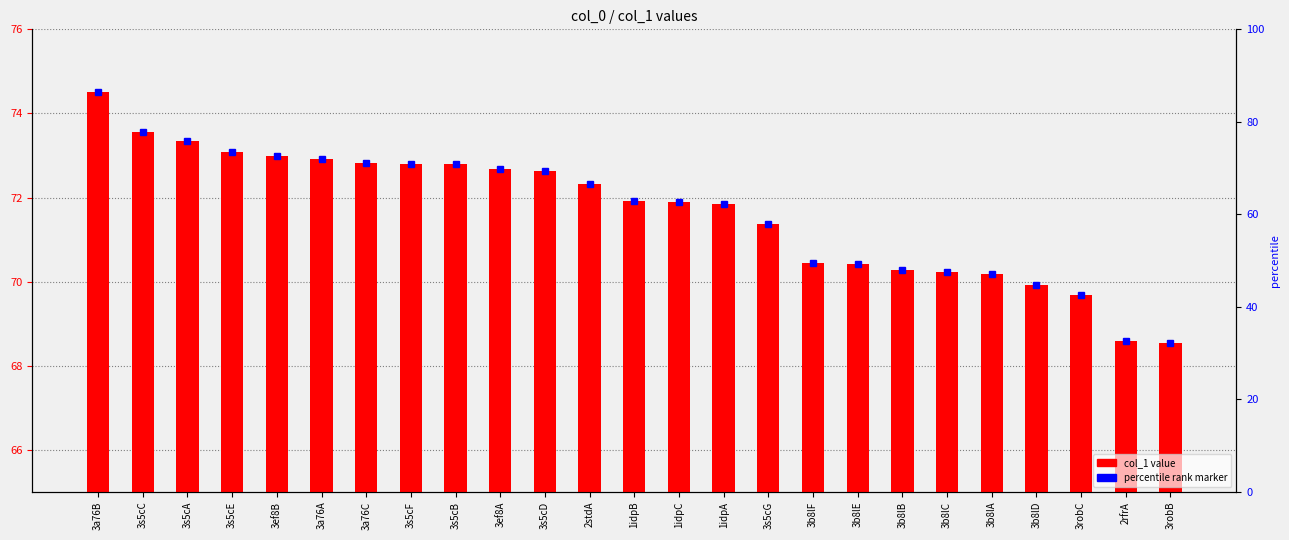

Reading right to left, what are all the values shown in this chart?

3robB=68.5	2rfrA=68.6	3robC=69.7	3b8lD=69.9	3b8lA=70.2	3b8lC=70.2	3b8lB=70.3	3b8lE=70.4	3b8lF=70.5	3s5cG=71.4	1idpA=71.8	1idpC=71.9	1idpB=71.9	2stdA=72.3	3s5cD=72.6	3ef8A=72.7	3s5cB=72.8	3s5cF=72.8	3a76C=72.8	3a76A=72.9	3ef8B=73.0	3s5cE=73.1	3s5cA=73.3	3s5cC=73.6	3a76B=74.5